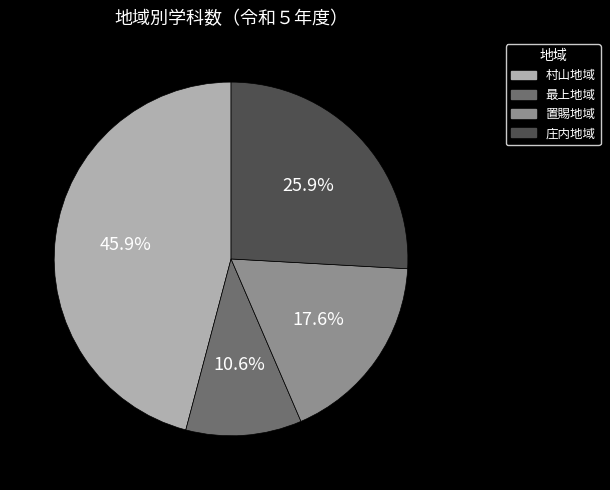

Which slice is the smallest?

最上地域